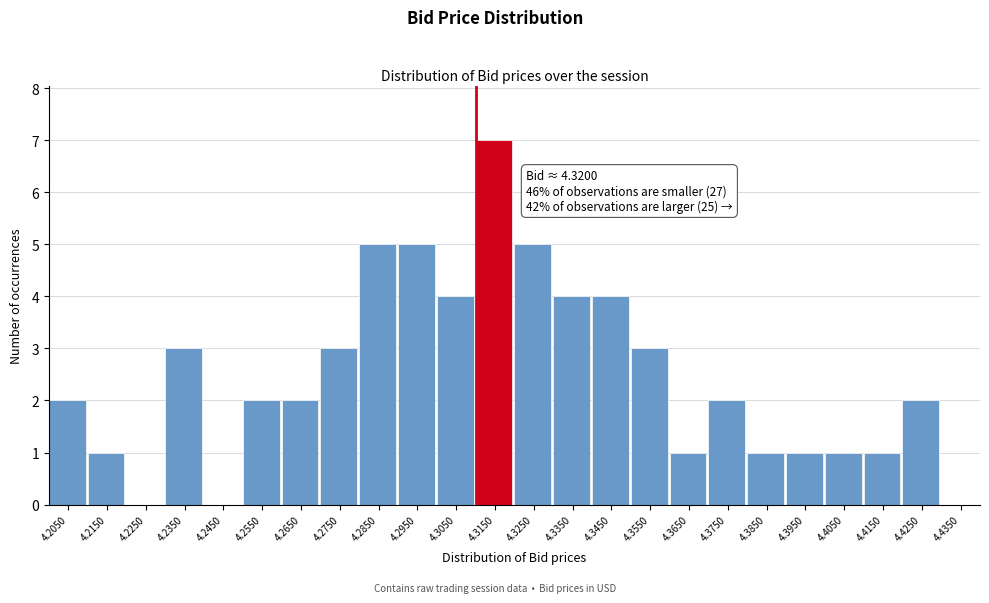

Reading left to right, what are all the values shown in this chart?

4.2050=2	4.2150=1	4.2250=0	4.2350=3	4.2450=0	4.2550=2	4.2650=2	4.2750=3	4.2850=5	4.2950=5	4.3050=4	4.3150=7	4.3250=5	4.3350=4	4.3450=4	4.3550=3	4.3650=1	4.3750=2	4.3850=1	4.3950=1	4.4050=1	4.4150=1	4.4250=2	4.4350=0